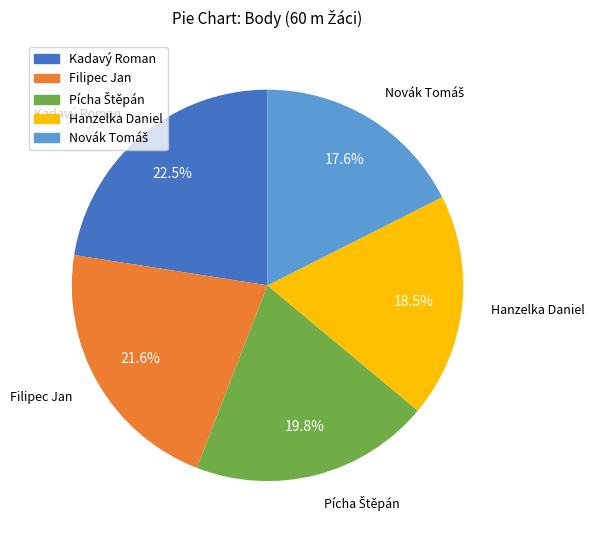

What percentage is NOT represented by Kadavý Roman?

77.5%